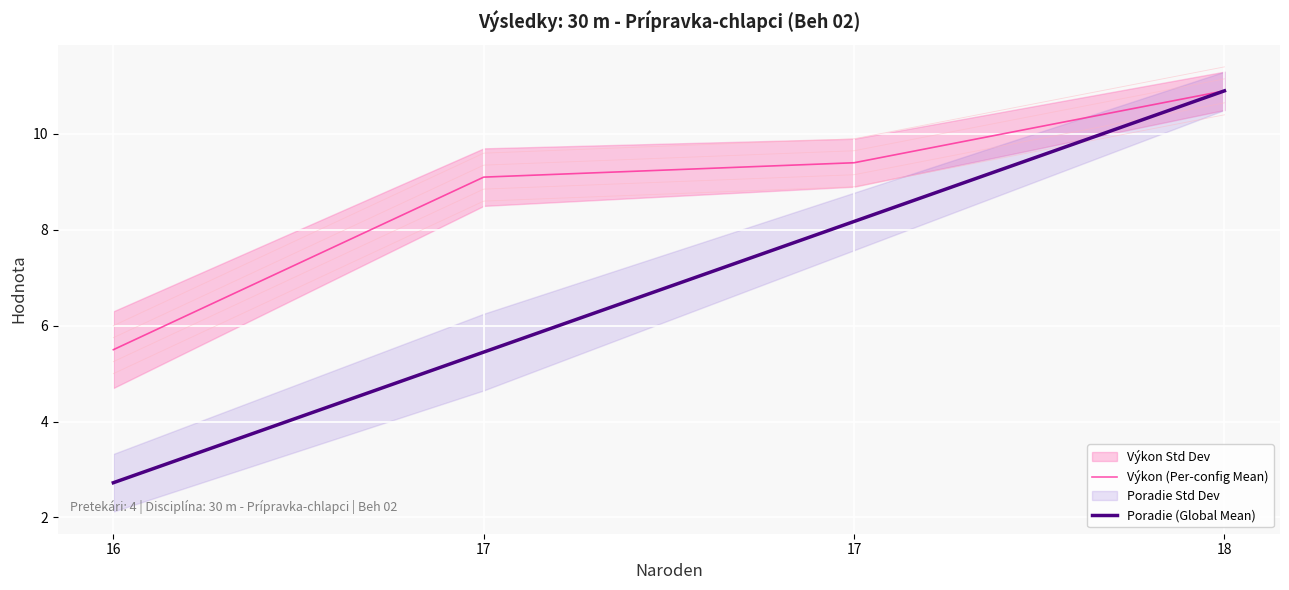

Does the chart display data point markers on the line(s)?

No